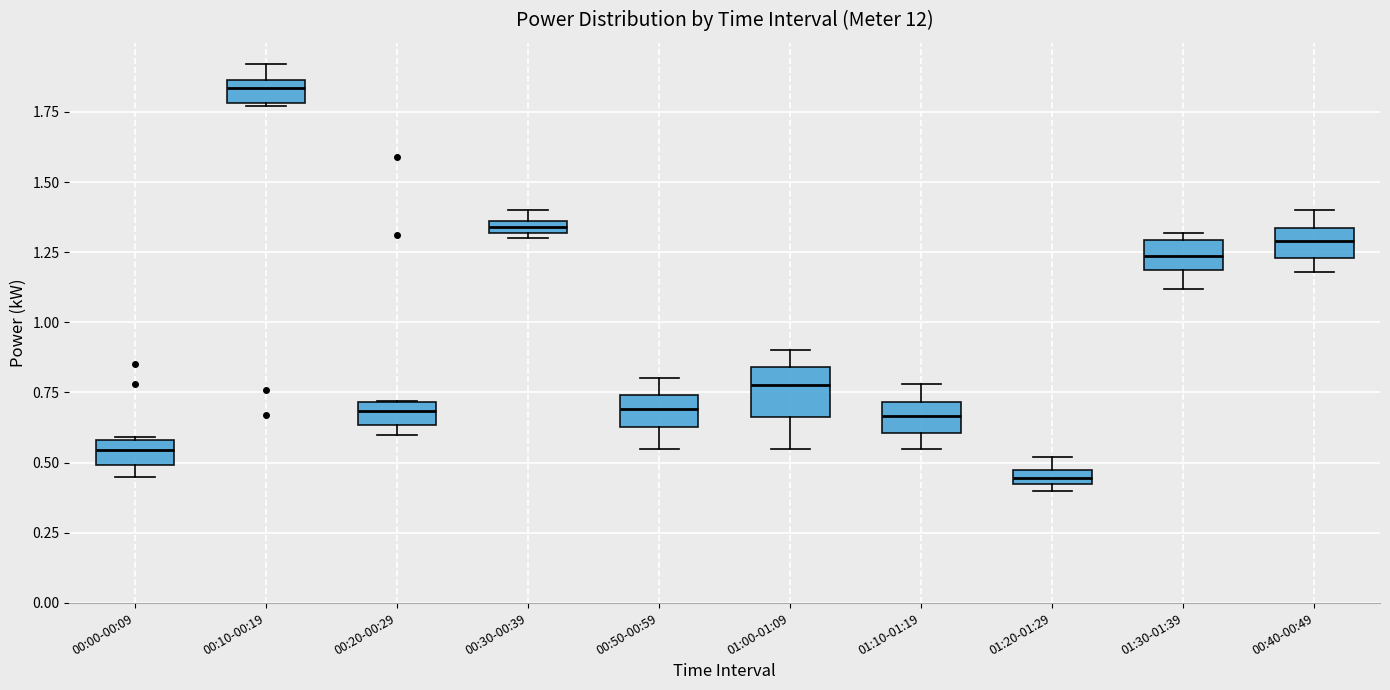

Where does the median line of the box for 01:00-01:09 sit on the y-axis? The values are not printed on the chart, so give them approximately, as read against the axis.

0.80